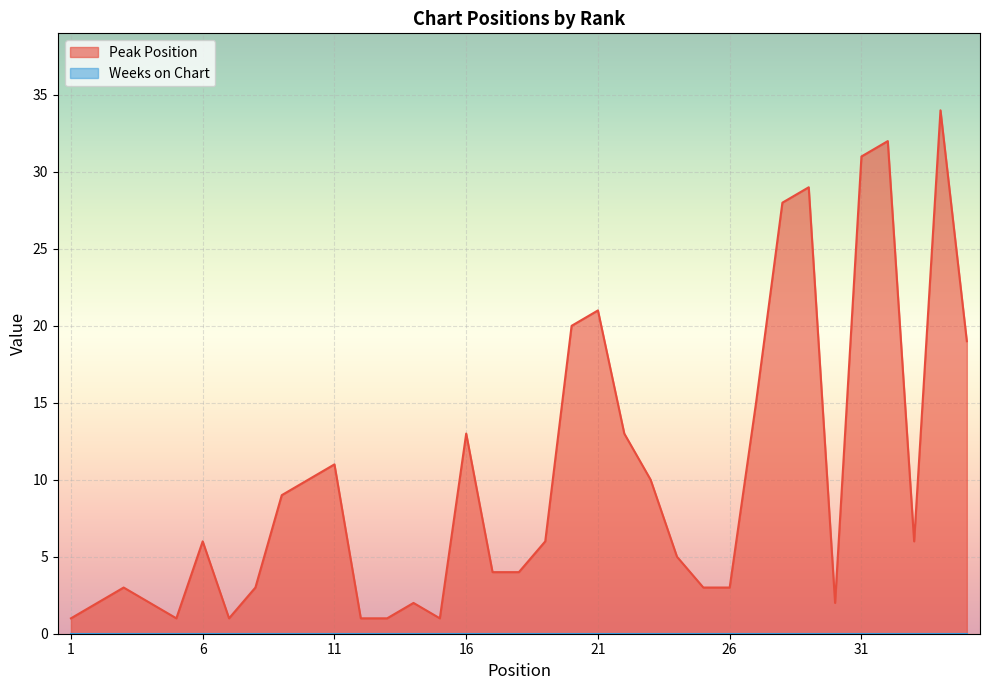

Approximately how many times larger is the value at 12 compared to 17?

0.2